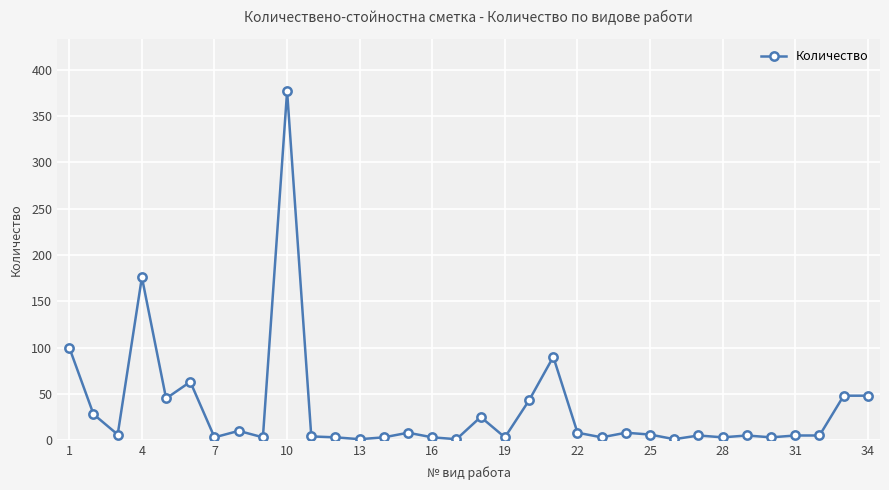

Does the chart have visible grid lines?

Yes